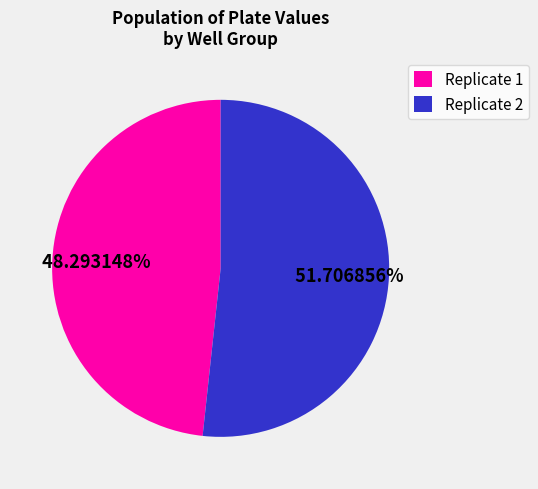

Between Replicate 1 and Replicate 2, which is larger?

Replicate 2